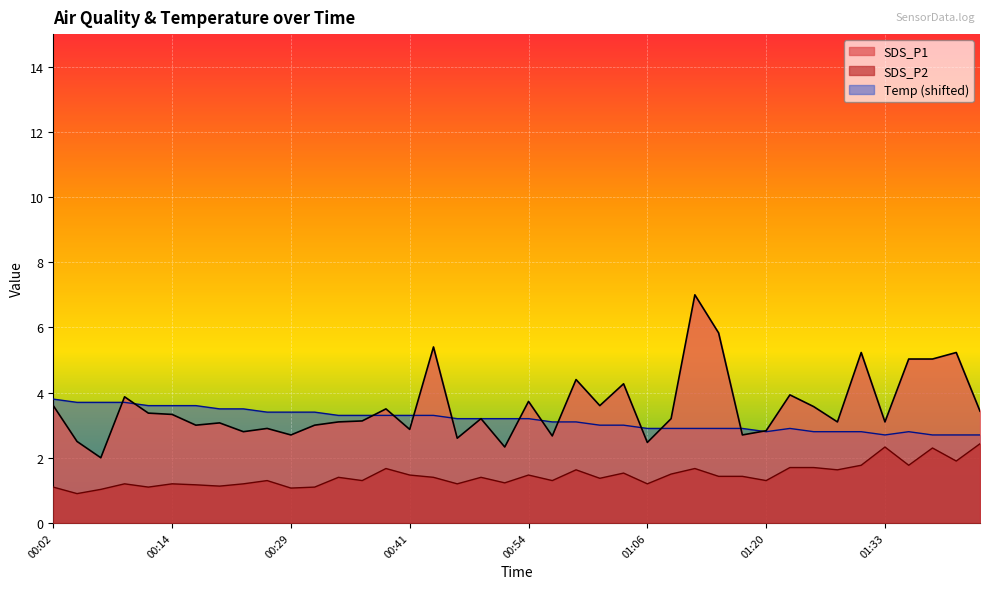

Reading left to right, extract all data points from this chart.

SDS_P1: 00:02=3.6	00:04=2.5	00:06=2.0	00:09=3.9	00:11=3.4	00:14=3.3	00:16=3.0	00:21=3.1	00:24=2.8	00:26=2.9	00:29=2.7	00:31=3.0	00:34=3.1	00:36=3.1	00:39=3.5	00:41=2.9	00:44=5.4	00:46=2.6	00:49=3.2	00:51=2.3	00:54=3.7	00:56=2.7	00:59=4.4	01:01=3.6	01:04=4.3	01:06=2.5	01:09=3.2	01:12=7.0	01:14=5.8	01:17=2.7	01:20=2.8	01:23=3.9	01:26=3.6	01:28=3.1	01:31=5.2	01:33=3.1	01:36=5.0	01:39=5.0	01:41=5.2	01:44=3.4
SDS_P2: 00:02=1.1	00:04=0.9	00:06=1.0	00:09=1.2	00:11=1.1	00:14=1.2	00:16=1.2	00:21=1.1	00:24=1.2	00:26=1.3	00:29=1.1	00:31=1.1	00:34=1.4	00:36=1.3	00:39=1.7	00:41=1.5	00:44=1.4	00:46=1.2	00:49=1.4	00:51=1.2	00:54=1.5	00:56=1.3	00:59=1.6	01:01=1.4	01:04=1.5	01:06=1.2	01:09=1.5	01:12=1.7	01:14=1.4	01:17=1.4	01:20=1.3	01:23=1.7	01:26=1.7	01:28=1.6	01:31=1.8	01:33=2.3	01:36=1.8	01:39=2.3	01:41=1.9	01:44=2.4
Temp: 00:02=3.8	00:04=3.7	00:06=3.7	00:09=3.7	00:11=3.6	00:14=3.6	00:16=3.6	00:21=3.5	00:24=3.5	00:26=3.4	00:29=3.4	00:31=3.4	00:34=3.3	00:36=3.3	00:39=3.3	00:41=3.3	00:44=3.3	00:46=3.2	00:49=3.2	00:51=3.2	00:54=3.2	00:56=3.1	00:59=3.1	01:01=3.0	01:04=3.0	01:06=2.9	01:09=2.9	01:12=2.9	01:14=2.9	01:17=2.9	01:20=2.8	01:23=2.9	01:26=2.8	01:28=2.8	01:31=2.8	01:33=2.7	01:36=2.8	01:39=2.7	01:41=2.7	01:44=2.7